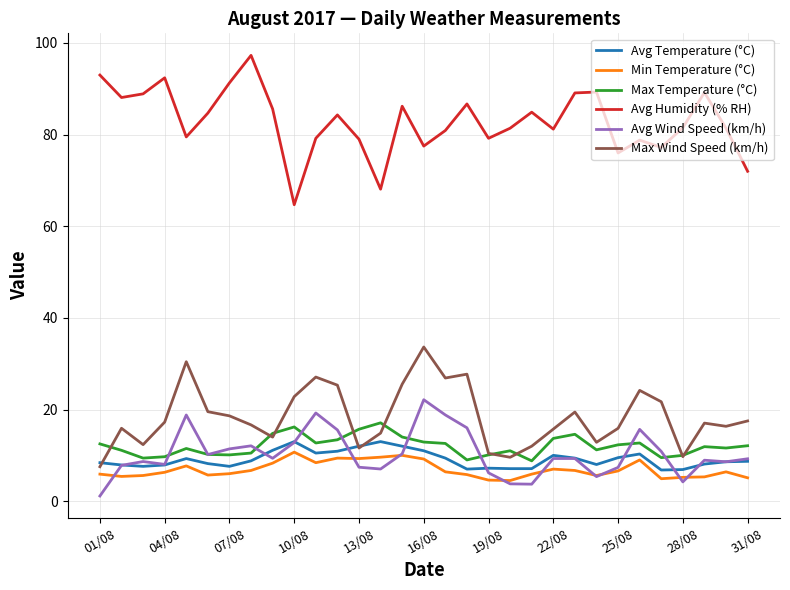

True or false: Max Temperature (°C) and Avg Humidity (% RH) intersect in this chart.

False